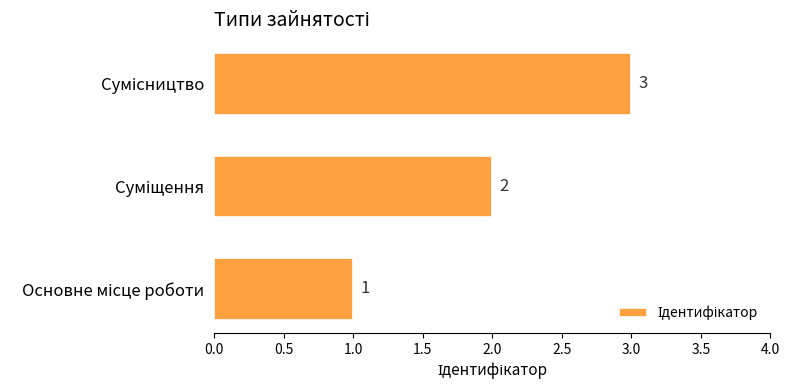

What is the maximum value shown in the chart?

3